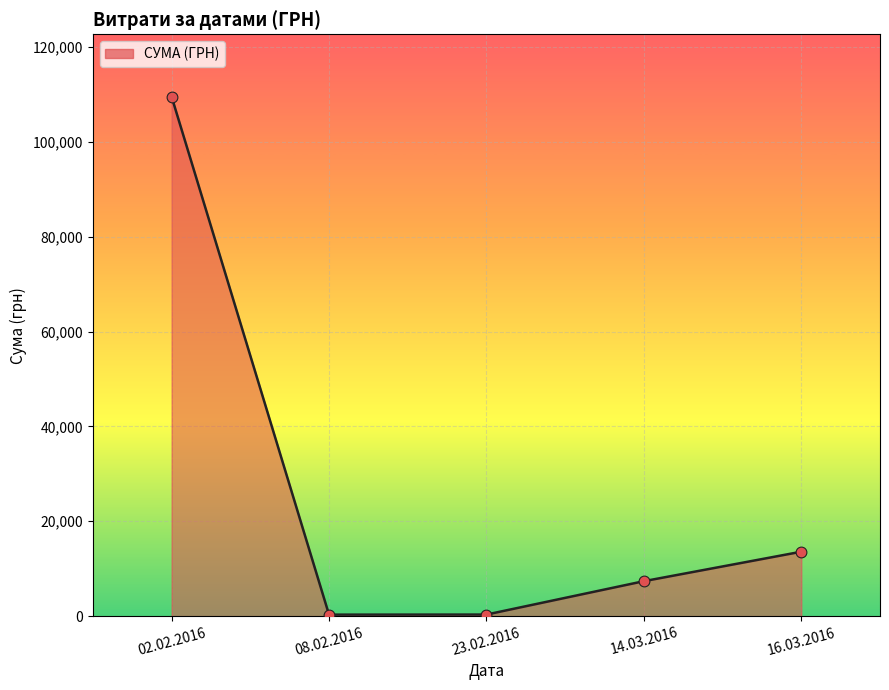

Which has a higher value, 23.02.2016 or 14.03.2016?

14.03.2016